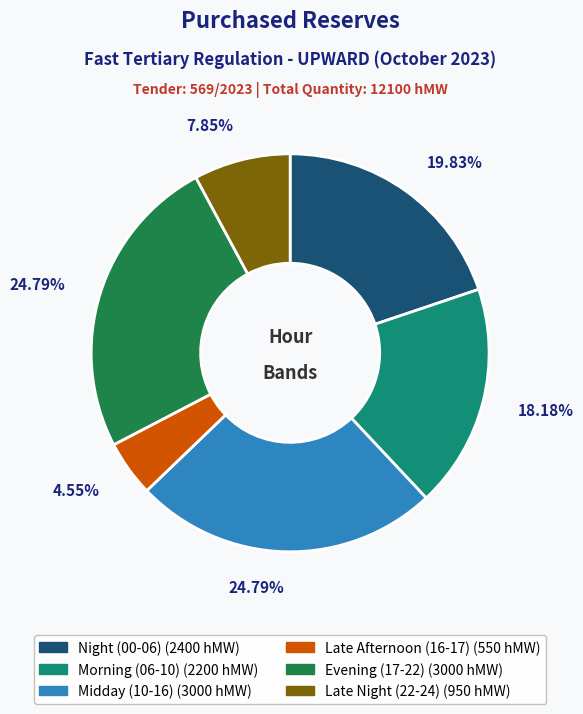

Does any single category account for the majority?

No